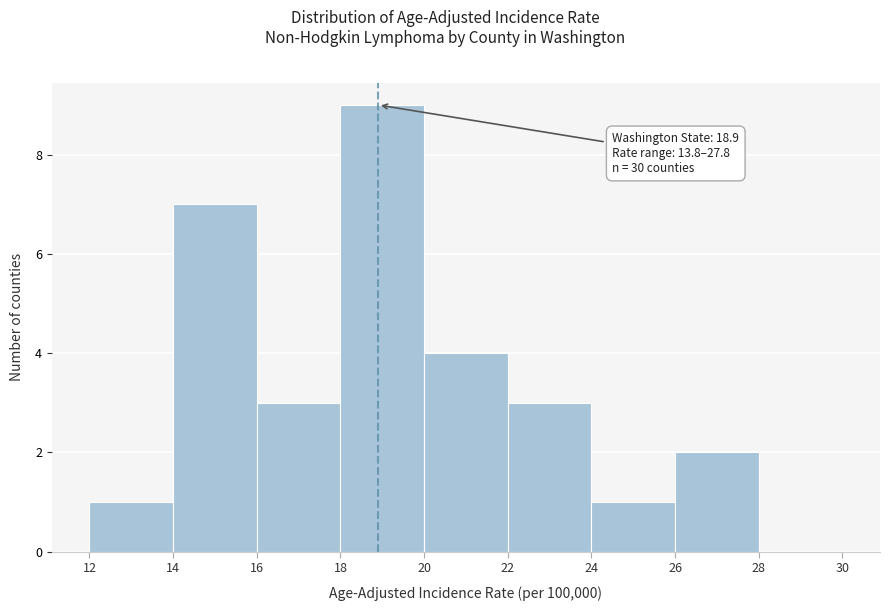

Which range on the x-axis has the tallest bar?

18 to 20